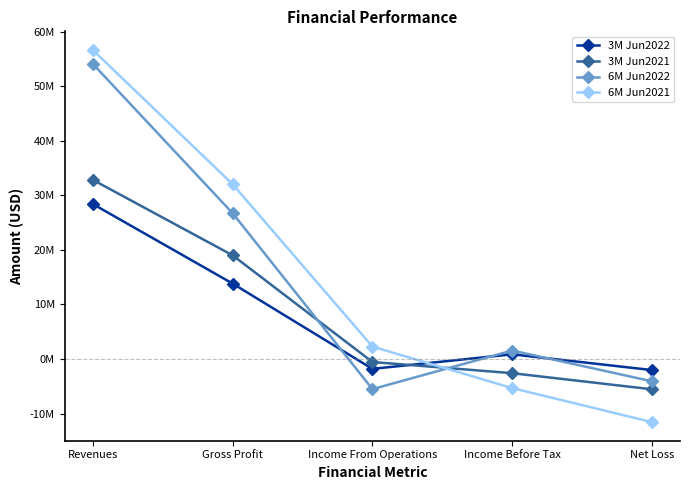

True or false: 6M Jun2021 has more than 2 points higher than both neighbors.

False